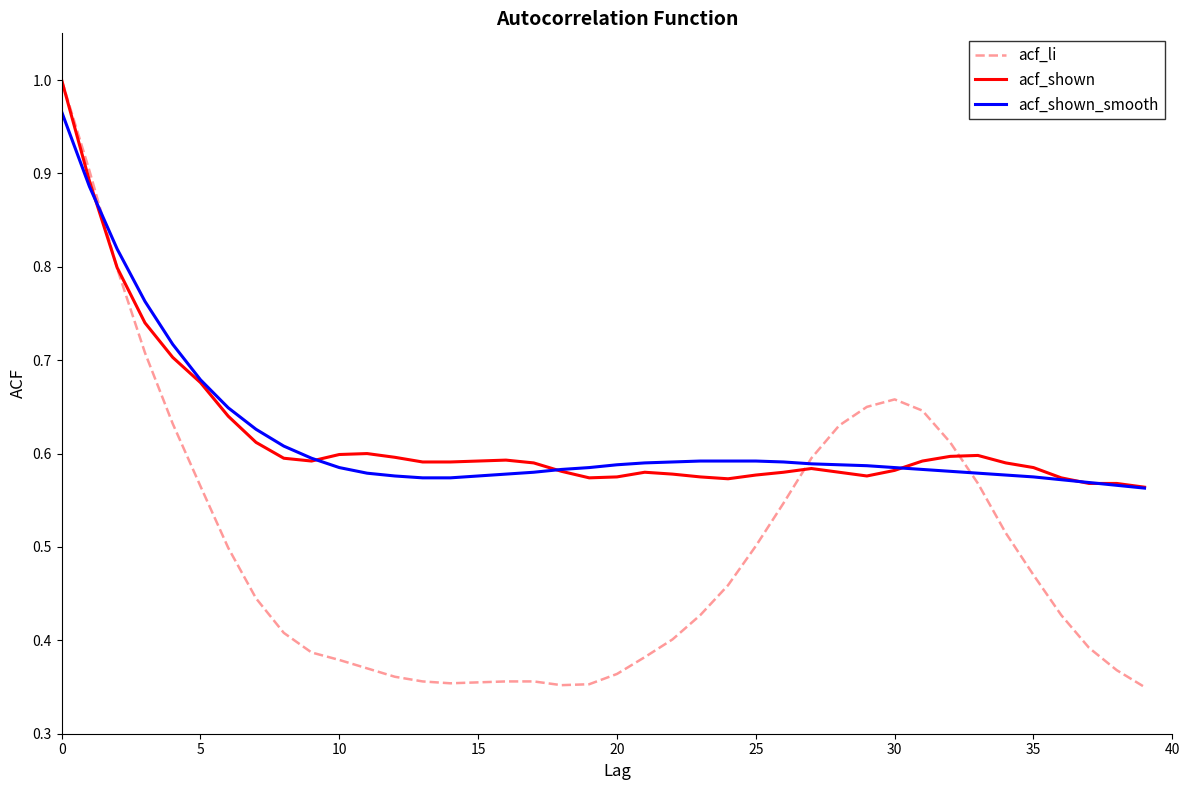

Which series has the widest spread of values?

acf_li